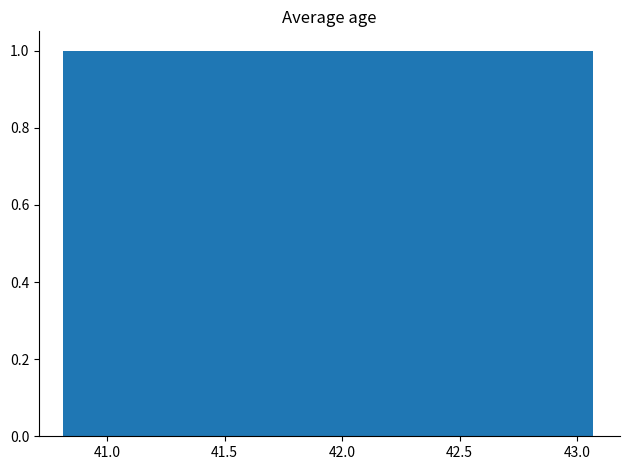

How tall is the bar that spans 41.95 to 42.15 on the x-axis? Neither the bar edges nor the heights are printed on the chart, so give them approximately, as read against the axes.

1